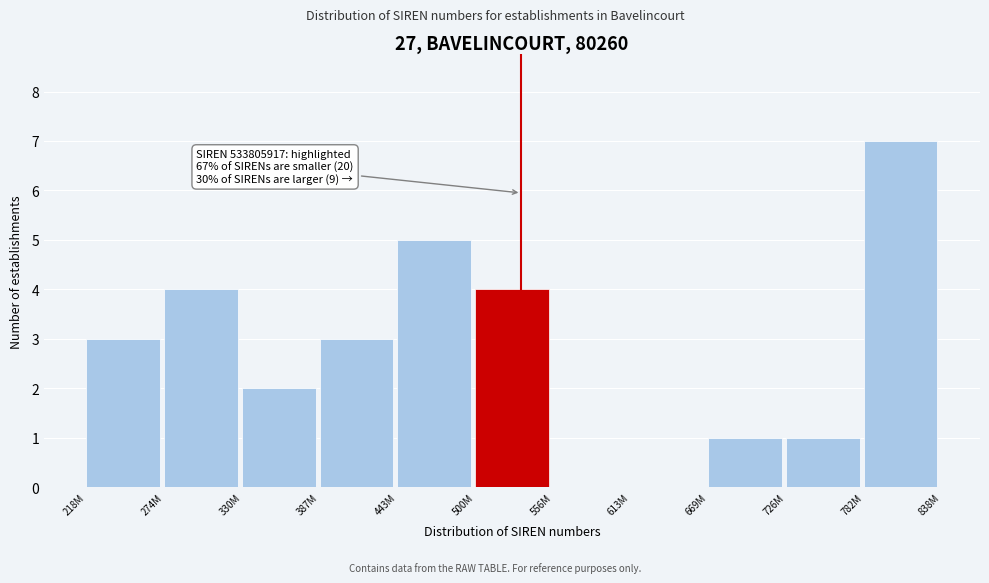

Reading left to right, transcribe all the data shown in this chart.

218M=3	274M=4	330M=2	387M=3	443M=5	500M=4	556M=0	613M=0	669M=1	726M=1	782M=7